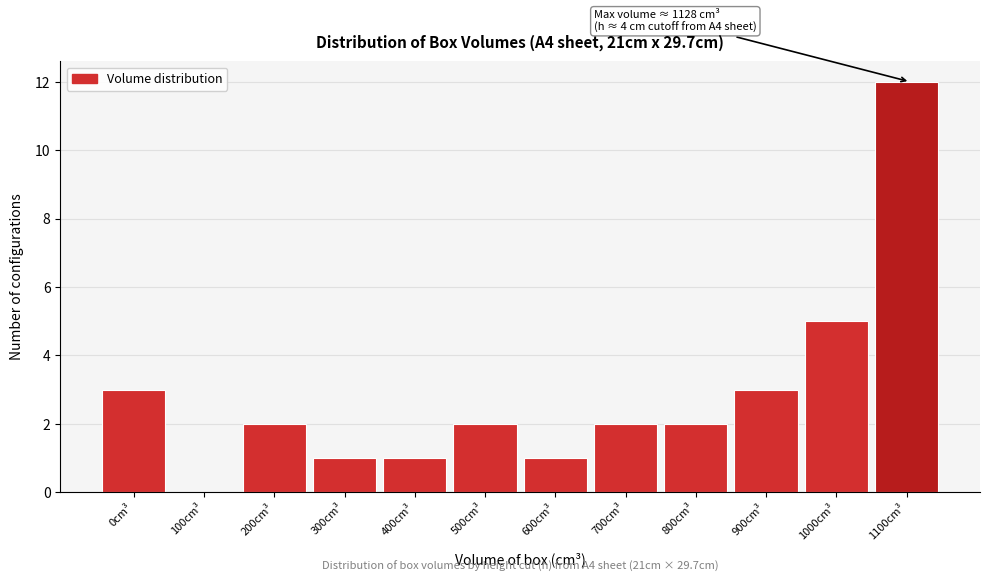

Reading left to right, list all the values displayed in this chart.

0cm³=3	100cm³=0	200cm³=2	300cm³=1	400cm³=1	500cm³=2	600cm³=1	700cm³=2	800cm³=2	900cm³=3	1000cm³=5	1100cm³=12